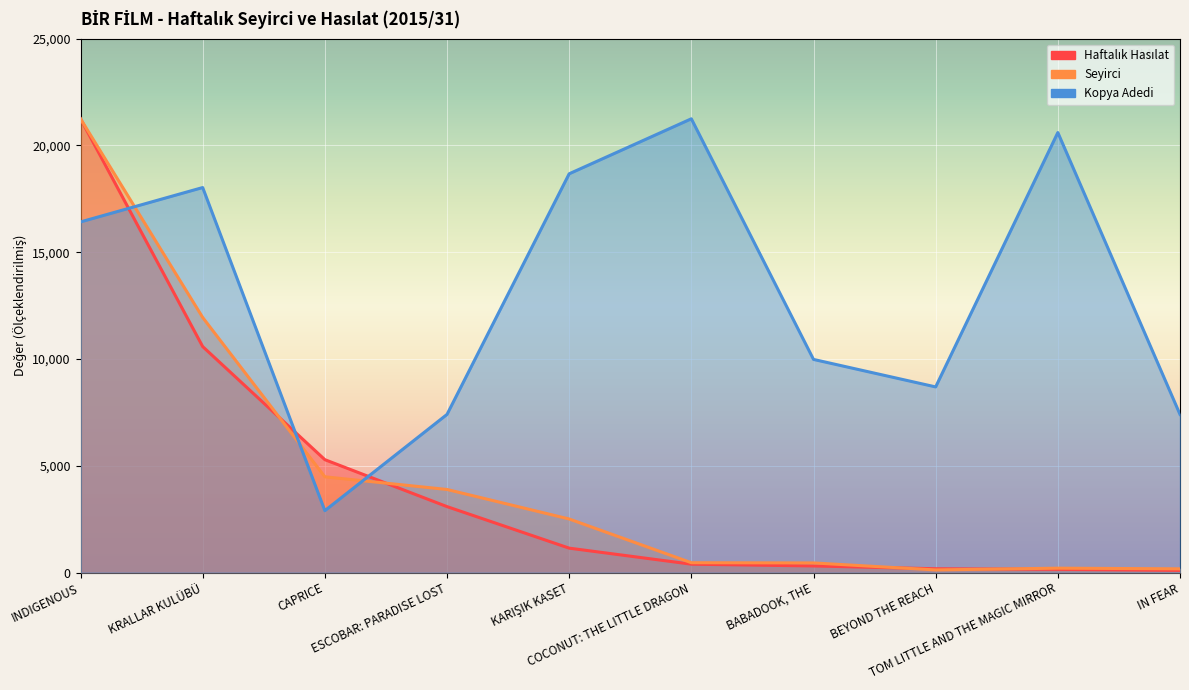

At which label is Seyirci closest to 10686?

KRALLAR KULÜBÜ